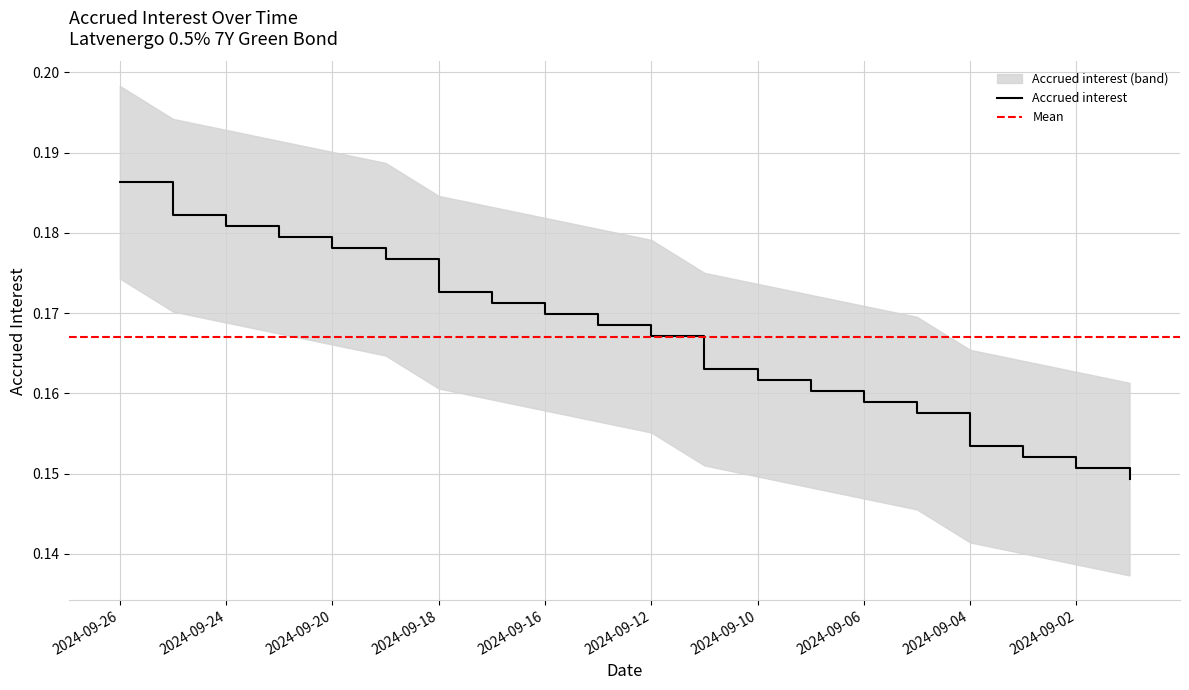

True or false: the data shows 0.2 at 2024-09-12.

True